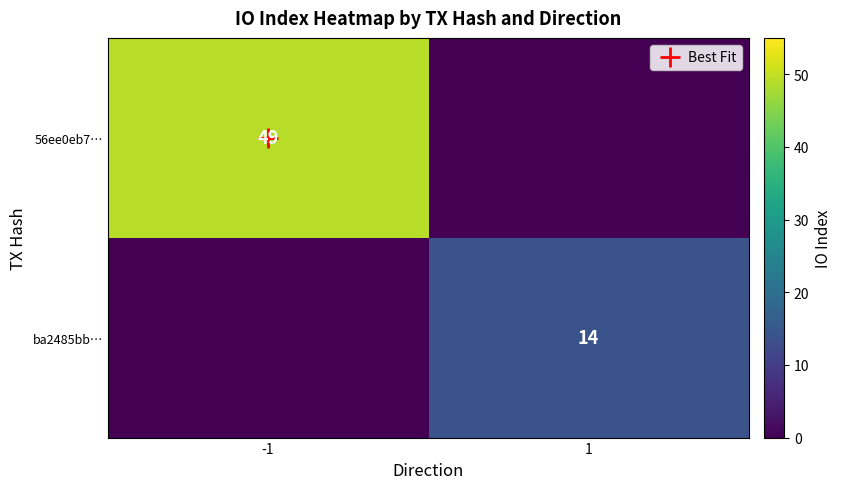

Count the number of categories in the chart.

2